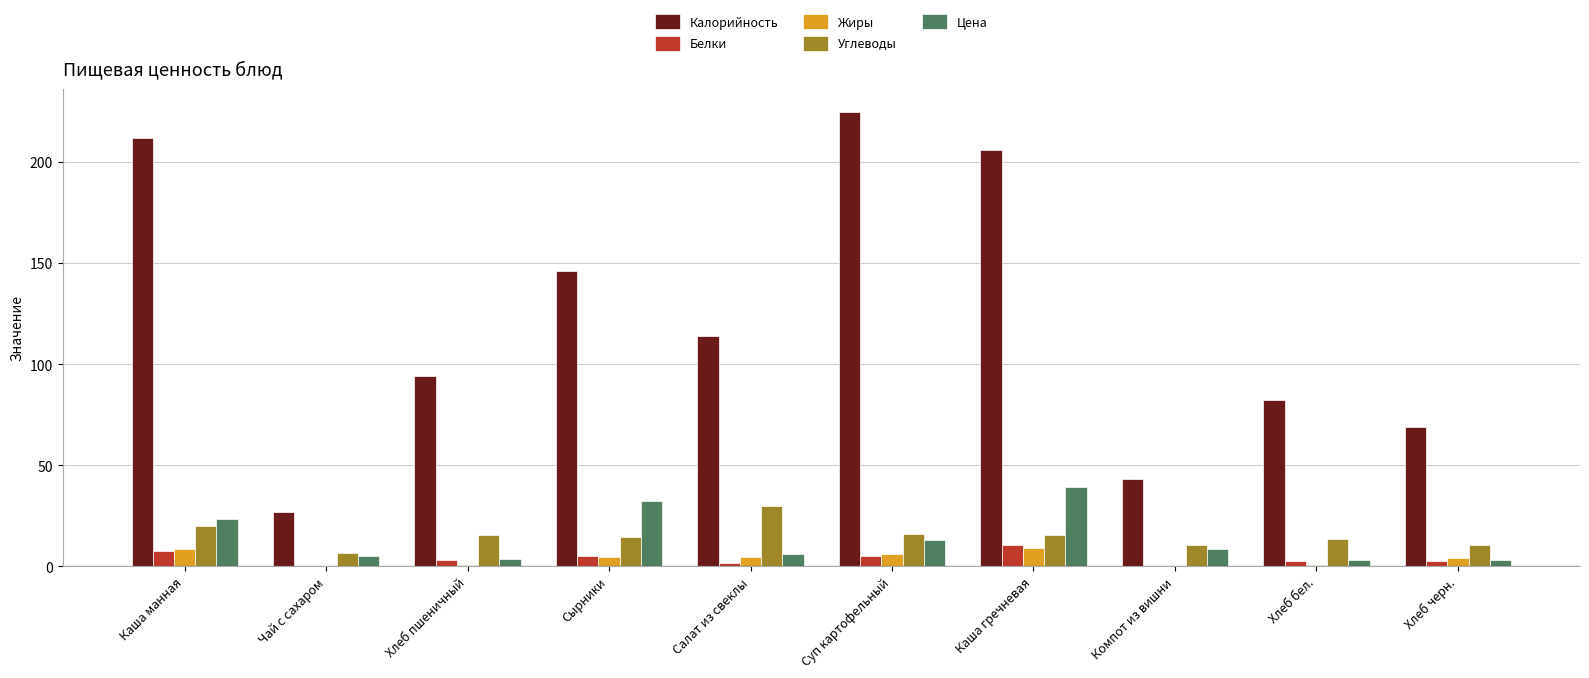

What is the sum of the Жиры values at Компот из вишни and Салат из свеклы?

4.6